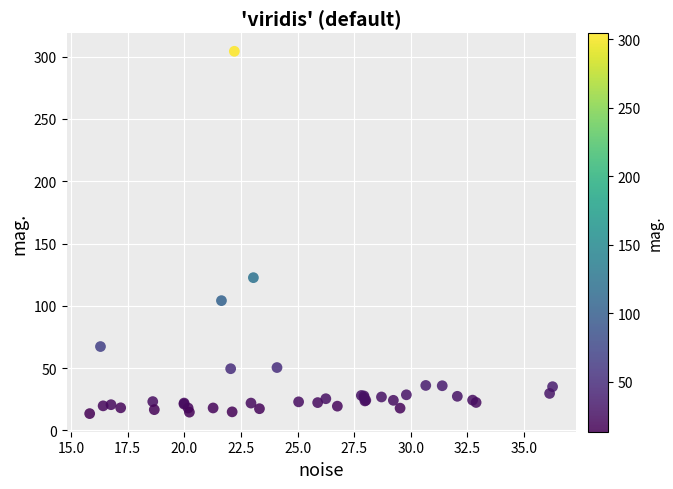

What Y value in the scatter plot is closest to 158?

122.6